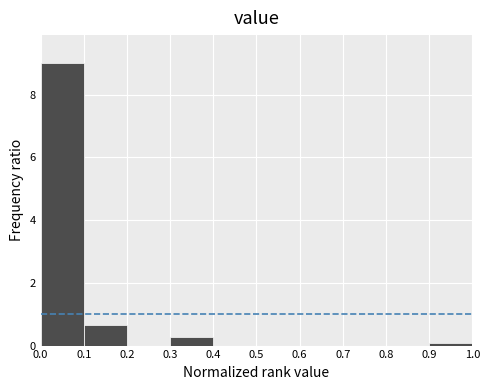

Reading left to right, list every bar in this chart as the range it spans on the x-axis followed by its height. The values are not printed on the chart, so give them approximately, as read against the axis.

0.0 to 0.1: 9.0
0.1 to 0.2: 0.6
0.2 to 0.3: 0
0.3 to 0.4: 0.2
0.4 to 0.5: 0
0.5 to 0.6: 0
0.6 to 0.7: 0
0.7 to 0.8: 0
0.8 to 0.9: 0
0.9 to 1.0: under 0.2